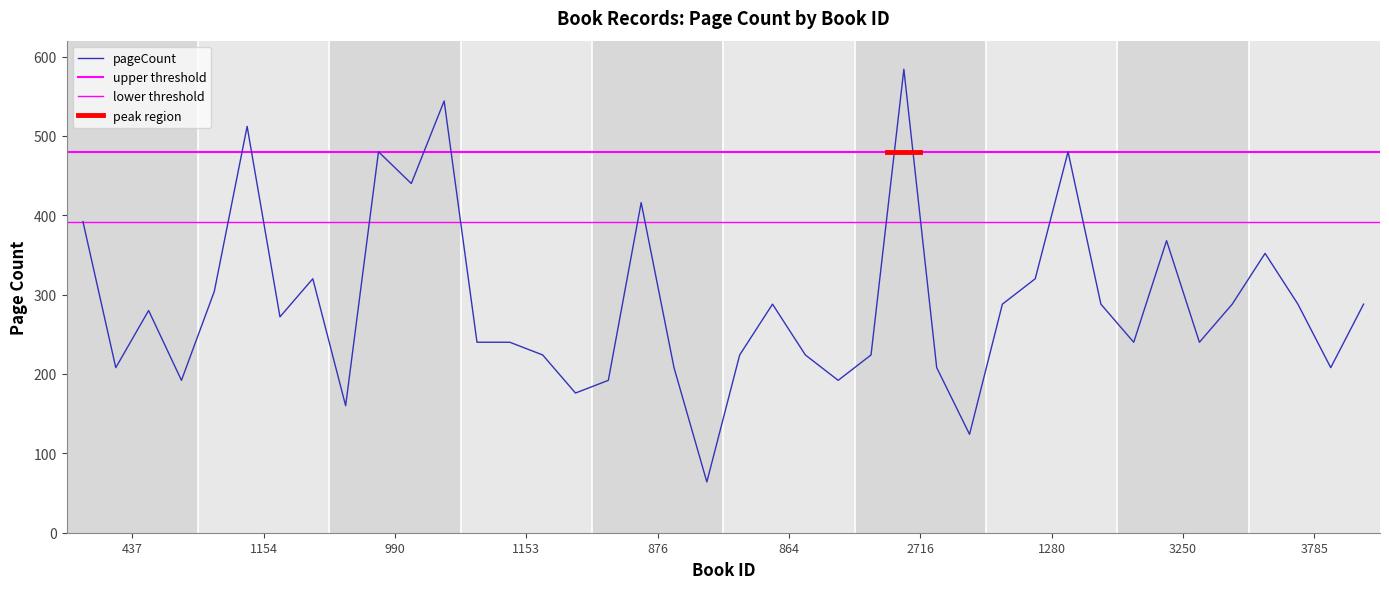

True or false: the data shows 240 at 1152.

True